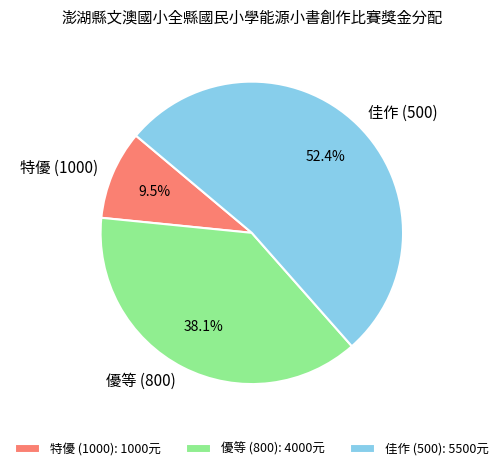

Is there a majority slice in this chart?

Yes